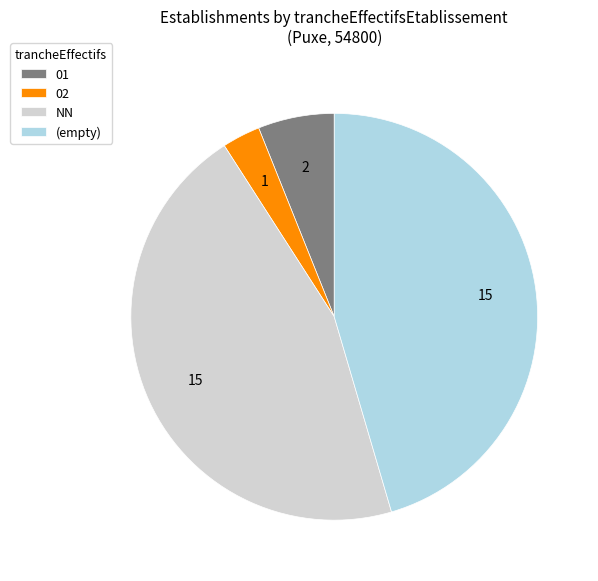

Do (empty) and 02 together represent more than half of the pie?

No